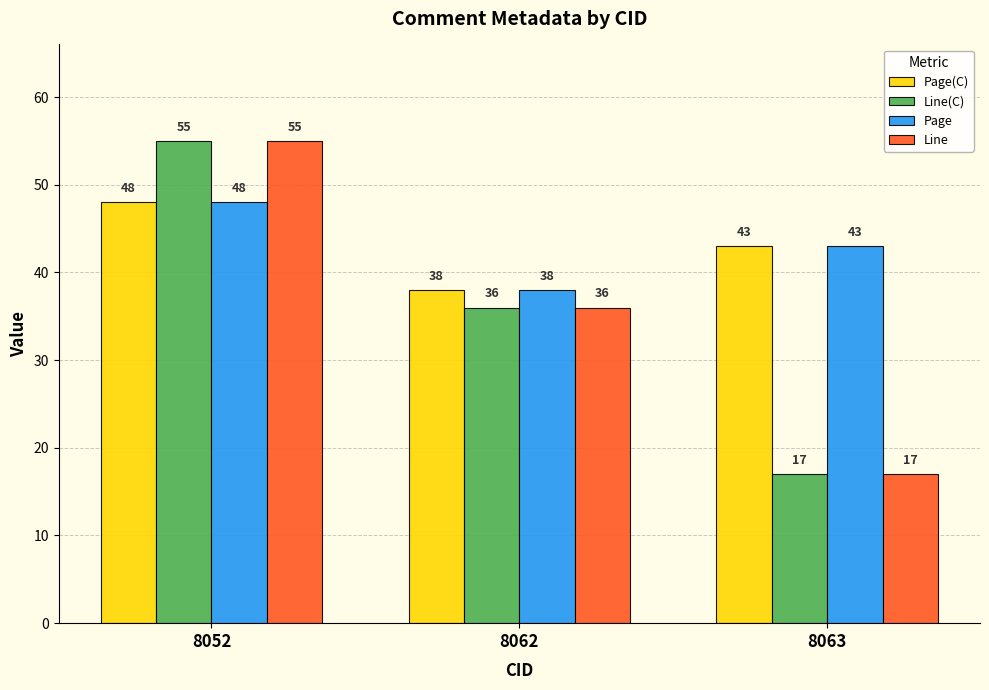

What is the value of the Line bar at the 3rd from the left?

17